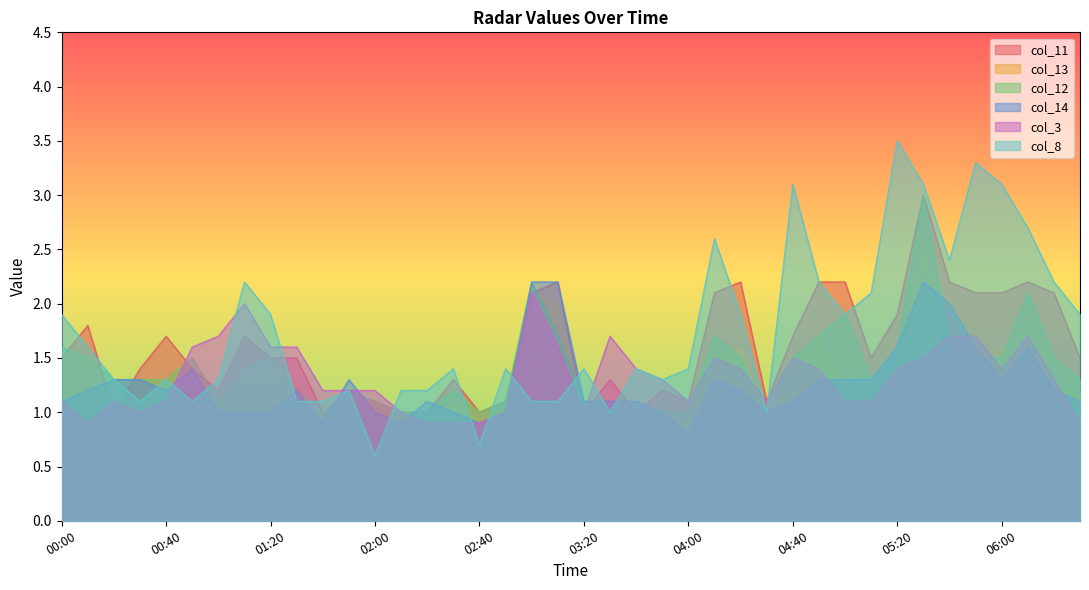

True or false: col_13 has a value of 1.0 at 01:10.

True